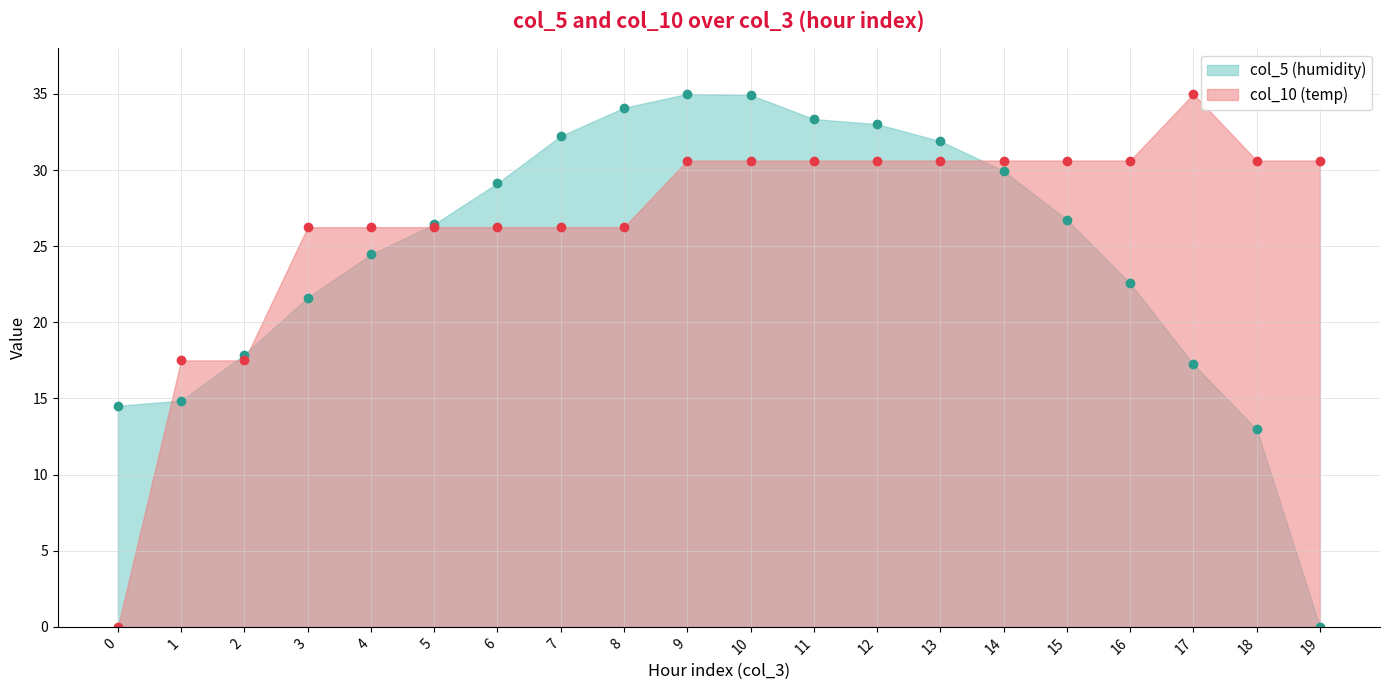

Does the chart have visible grid lines?

Yes